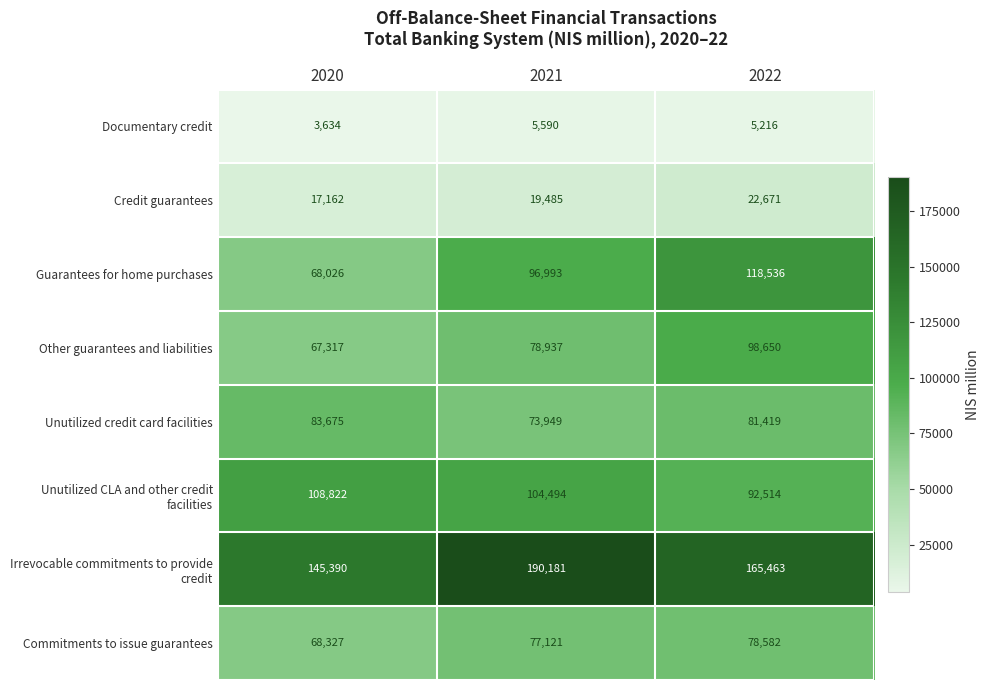

At which label does Documentary credit reach its minimum?

2020